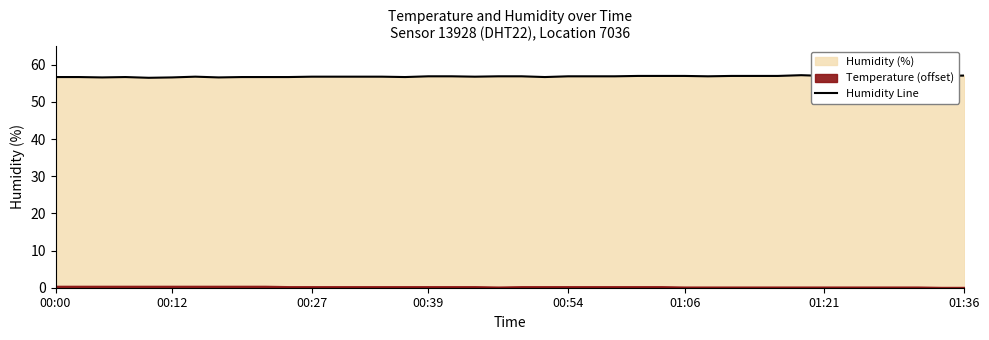

What is the maximum value for Humidity Line?

57.2